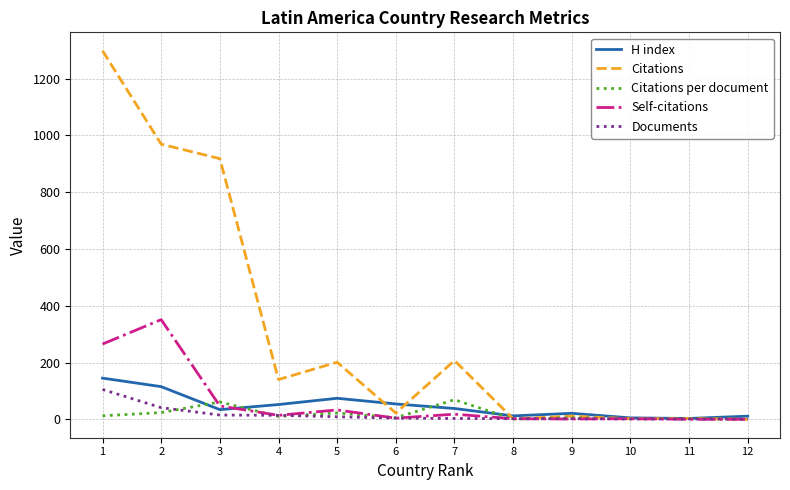

What is the maximum value shown in the chart?

1298.0